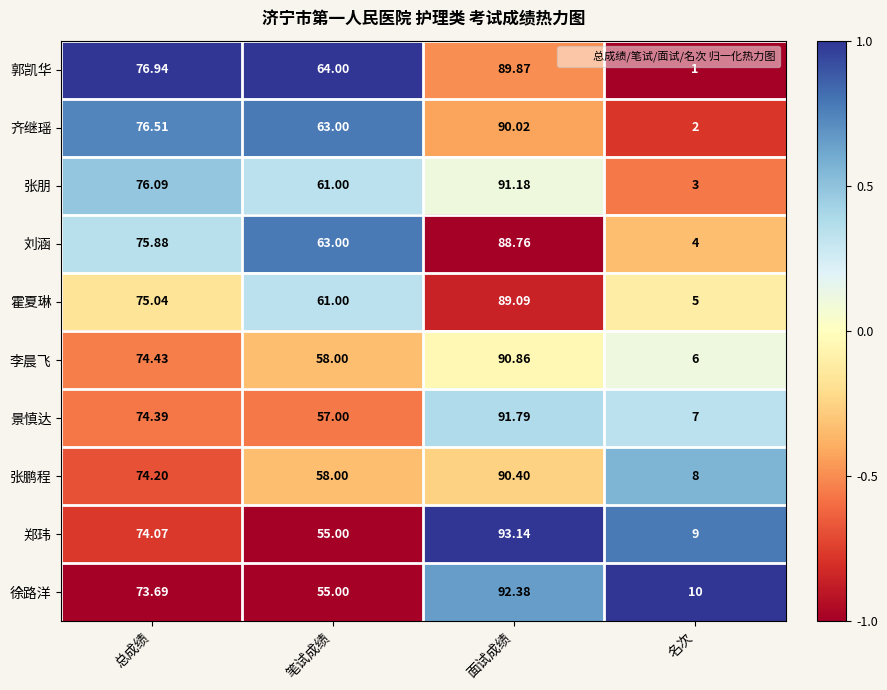

Is the value of 景慎达 at 名次 greater than the value of 刘涵 at 笔试成绩?

No